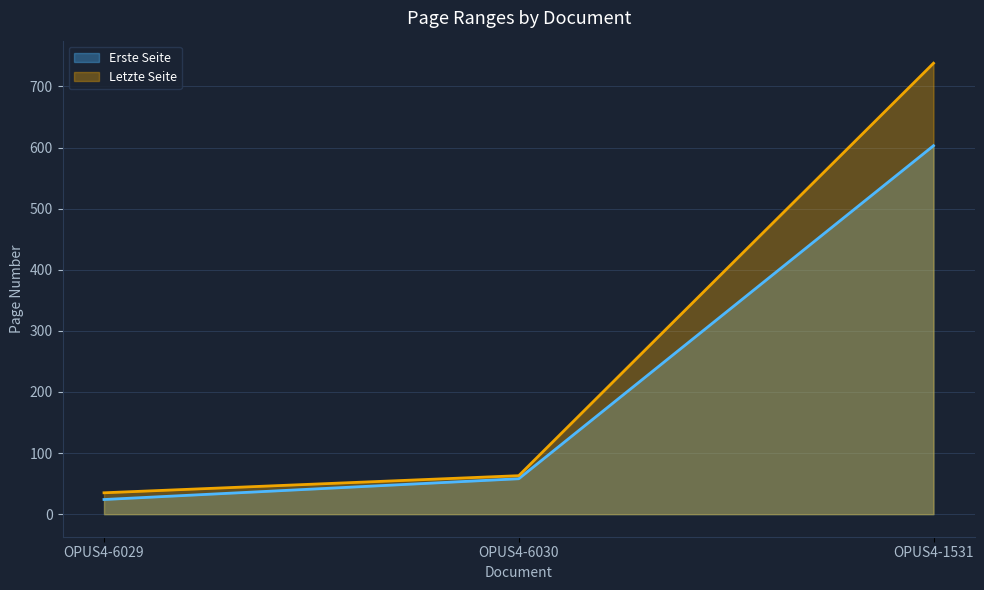

What is the label of the 2nd point from the right?

OPUS4-6030